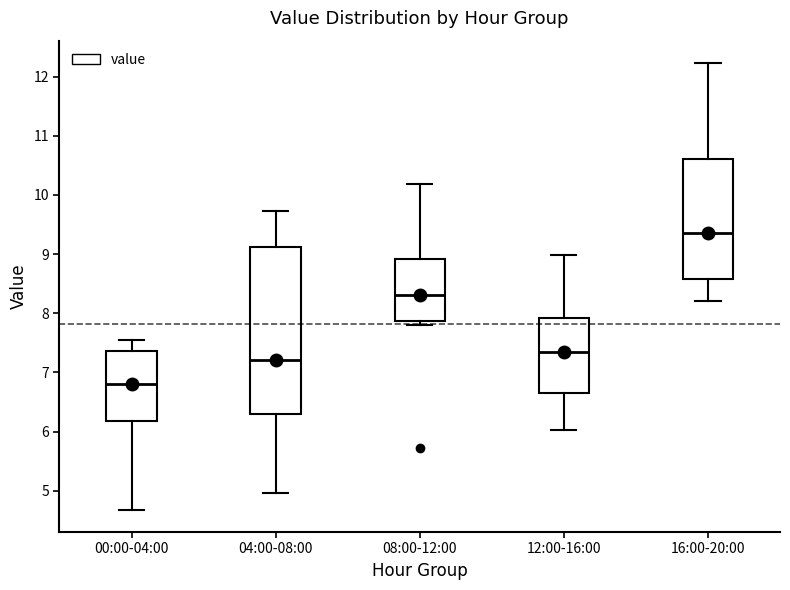

Which box's median line is the lowest?

00:00-04:00